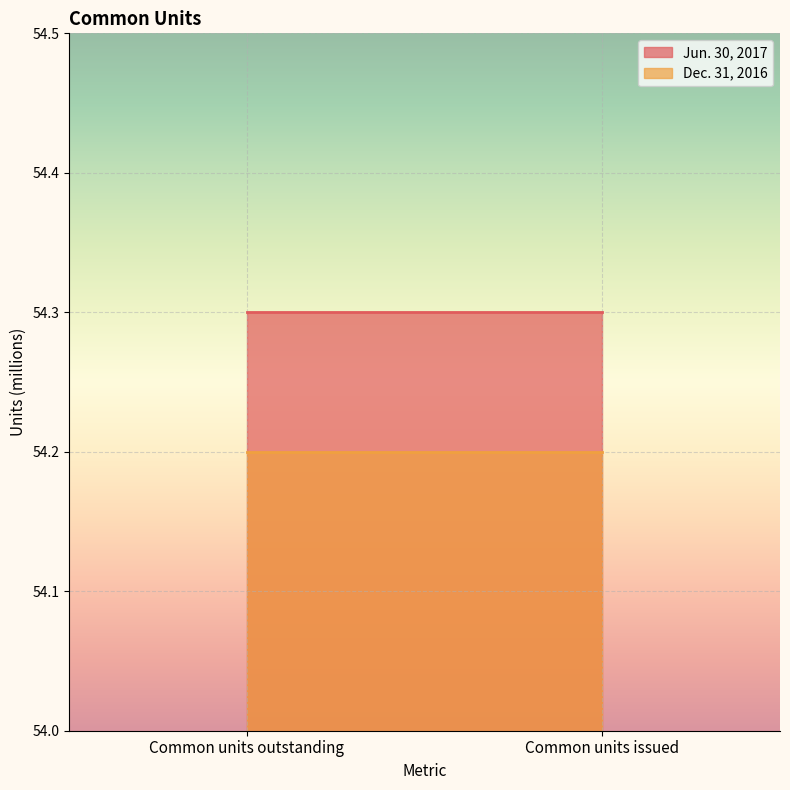

What position from the left is Common units issued?

2